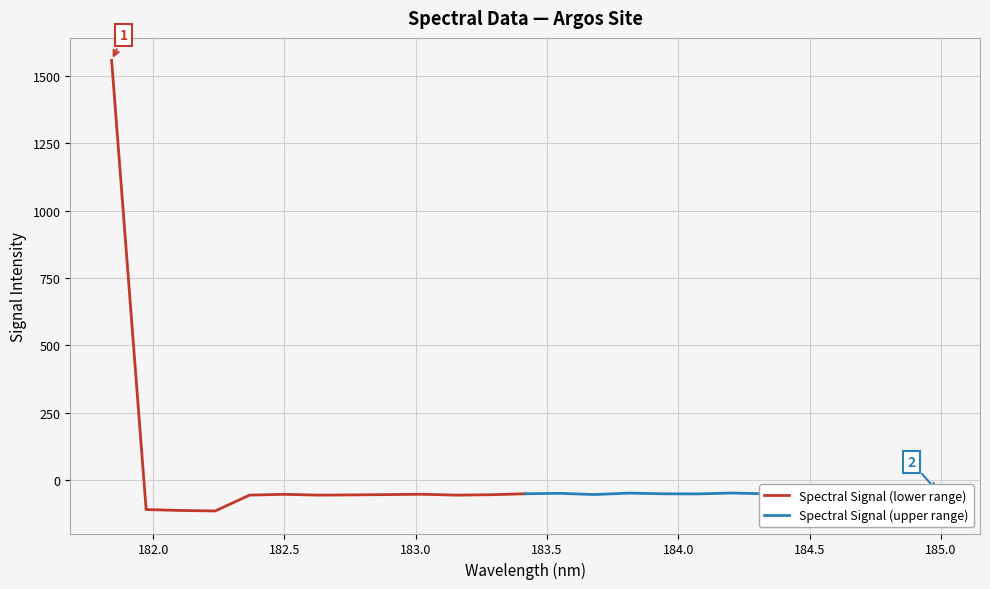

How many values in the Spectral Signal (upper range) series exceed -51?

6